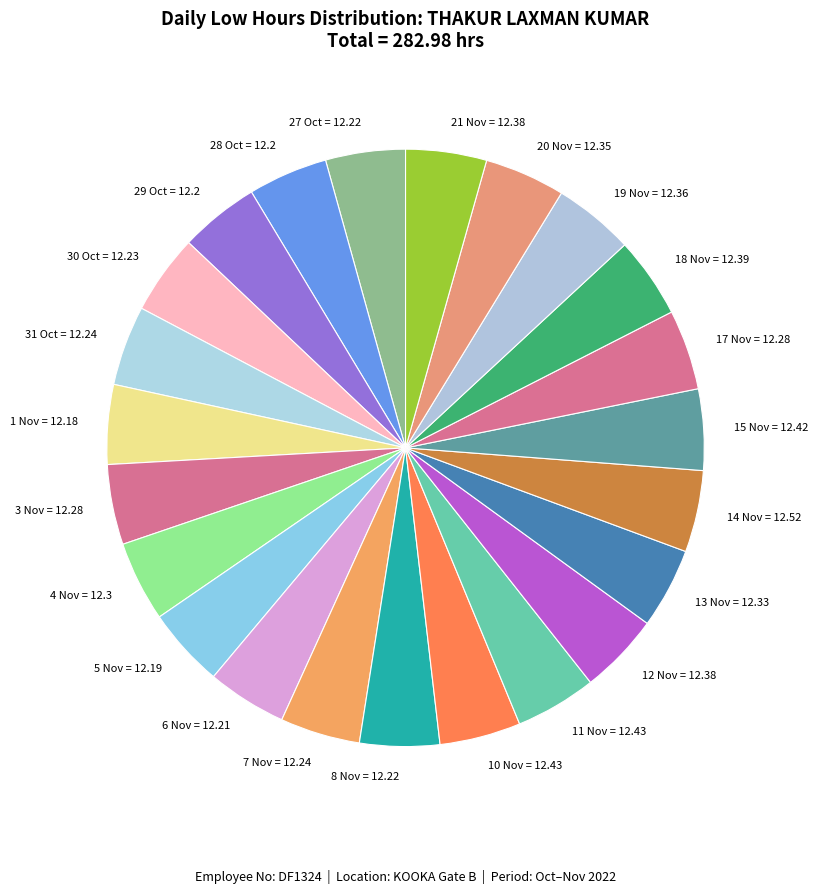

Is there any slice that represents more than half of the pie?

No